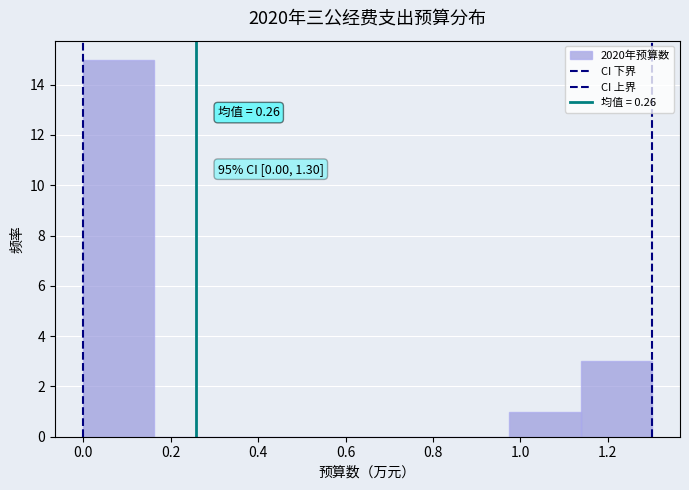

Which range on the x-axis has the tallest bar?

0.00 to 0.16